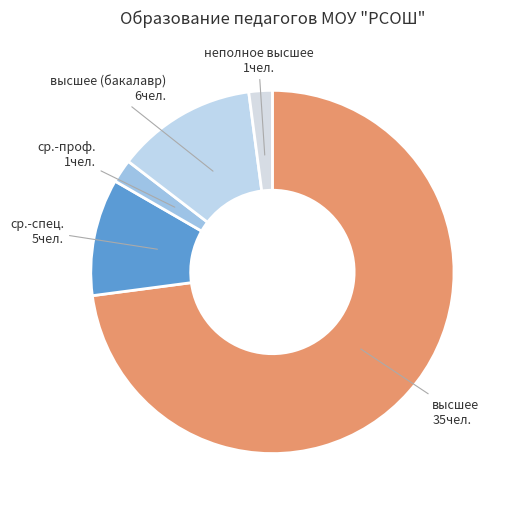

To the nearest percent, what is the difference between the largest and smallest slice percentages?

71%